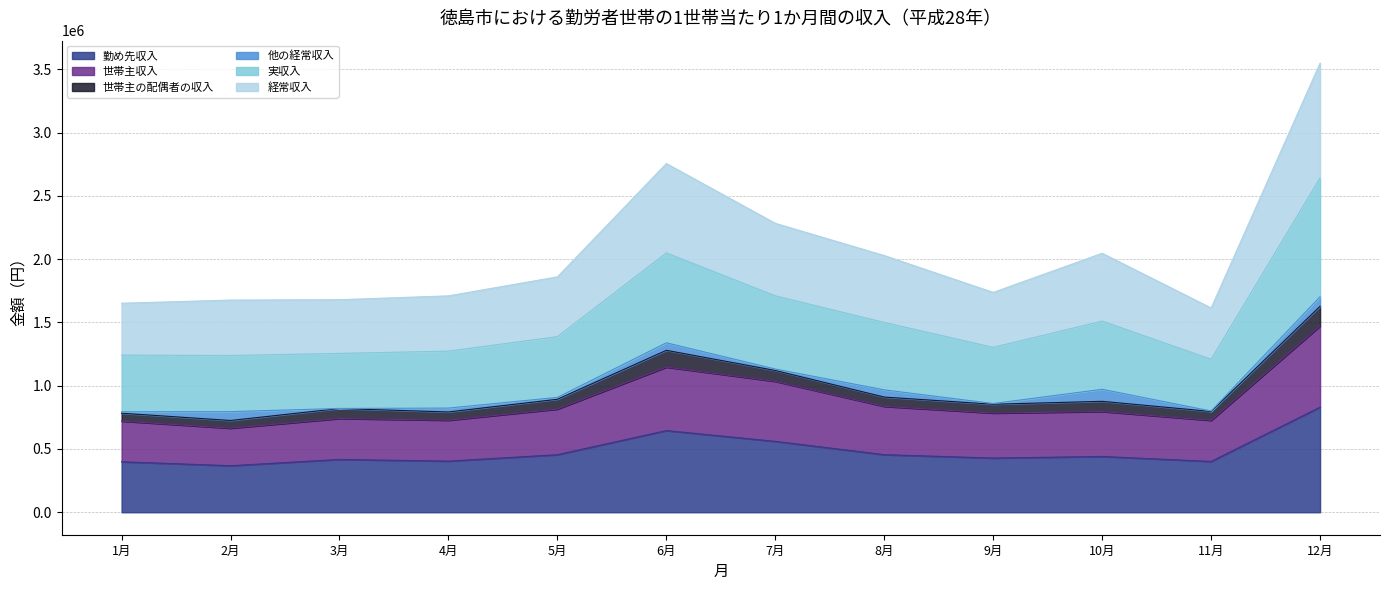

At which category is the sum across all series the highest?

12月